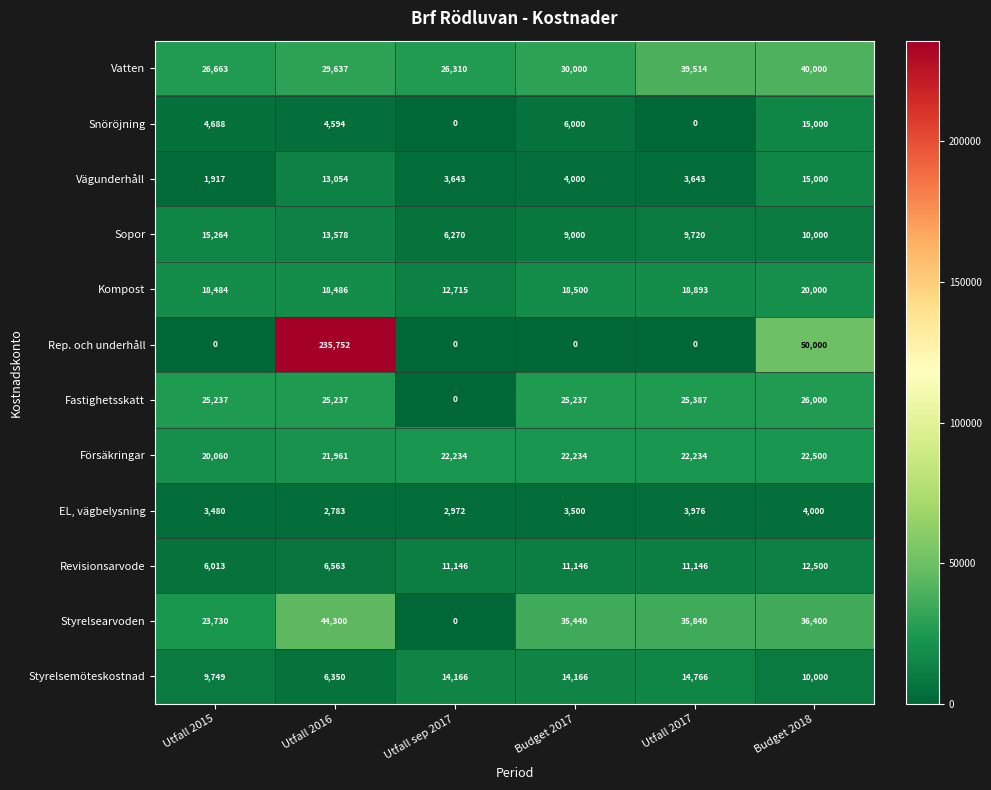

What is the lowest value of the Försäkringar series?

20060